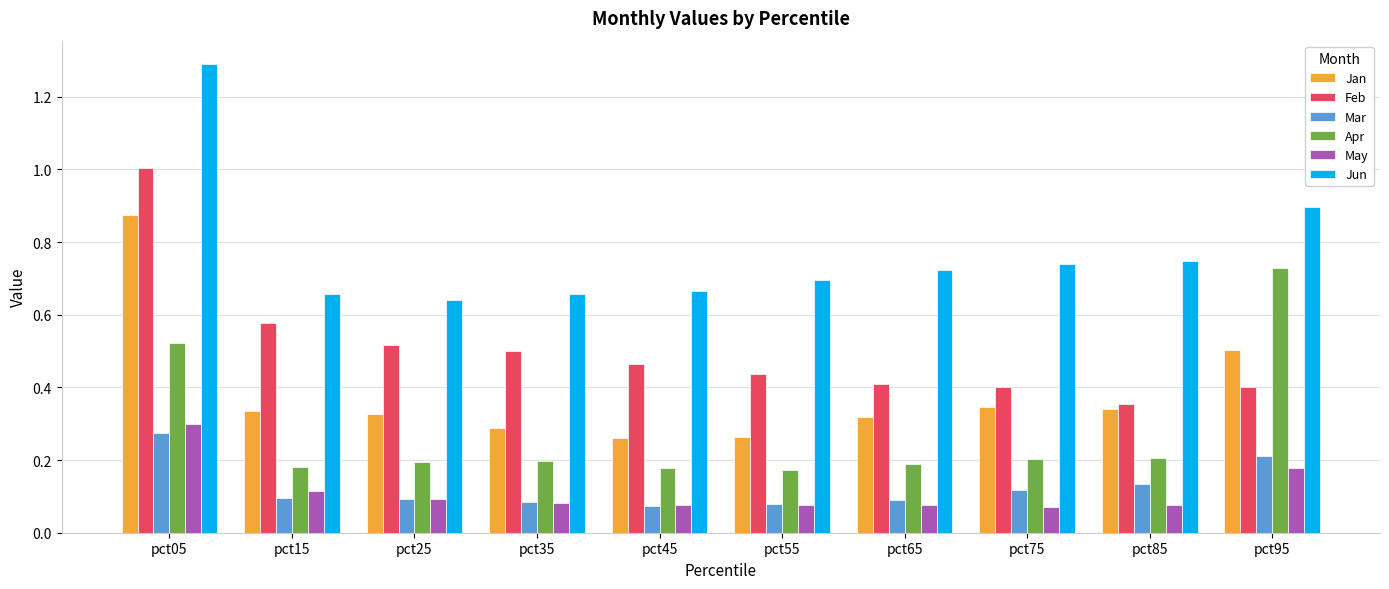

Is the value of Apr at pct75 greater than the value of May at pct35?

Yes